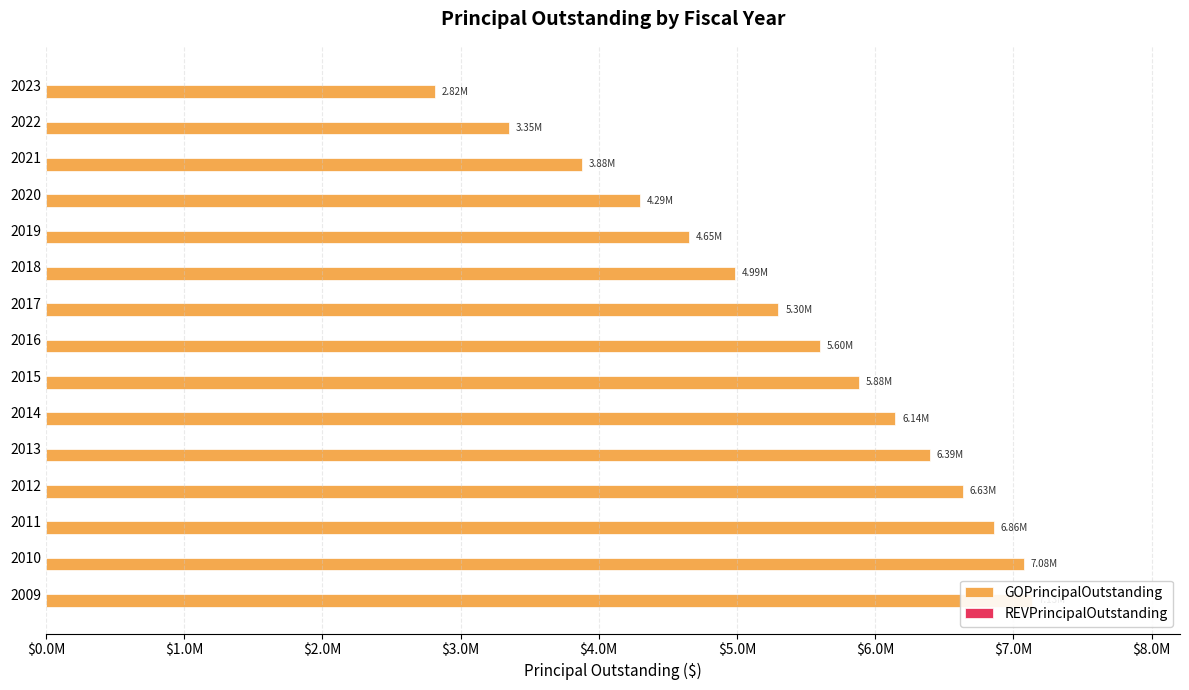

What are all the series names shown in the legend?

GOPrincipalOutstanding, REVPrincipalOutstanding